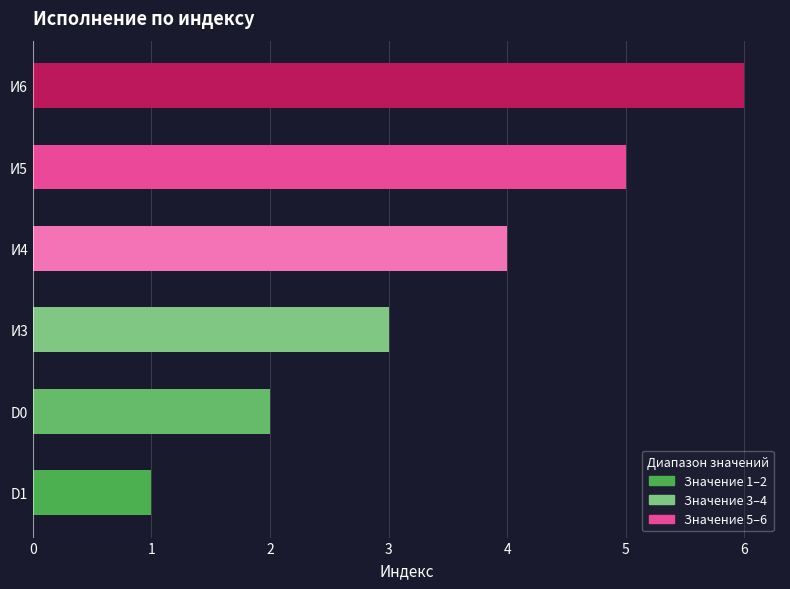

What is the maximum value shown in the chart?

6